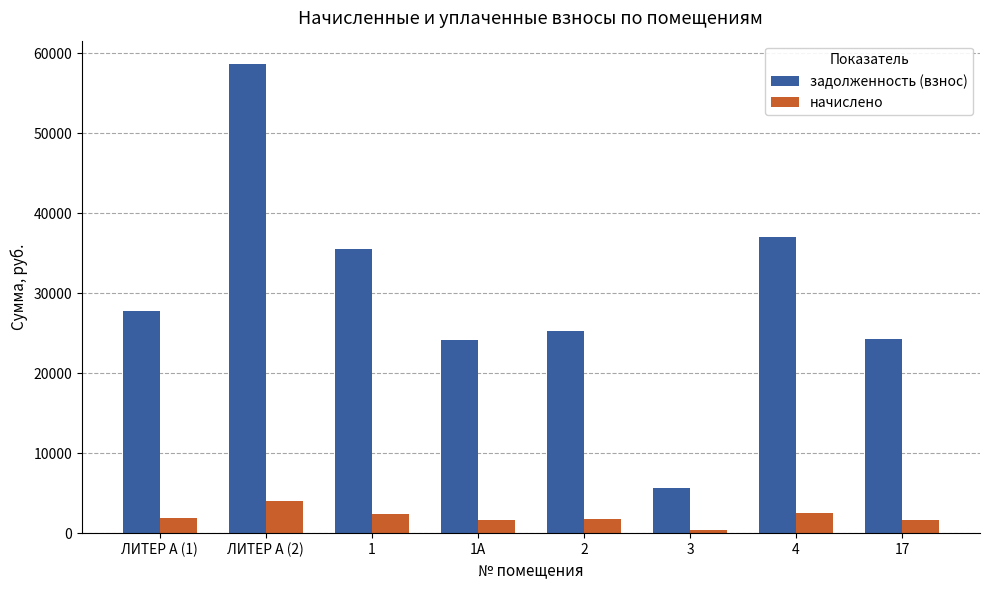

List the series in order of their overall mean, lowest first.

начислено, задолженность (взнос)